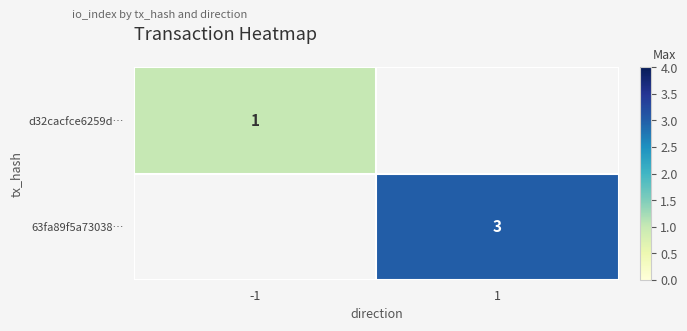

At how many categories does at least one series exceed 1?

1